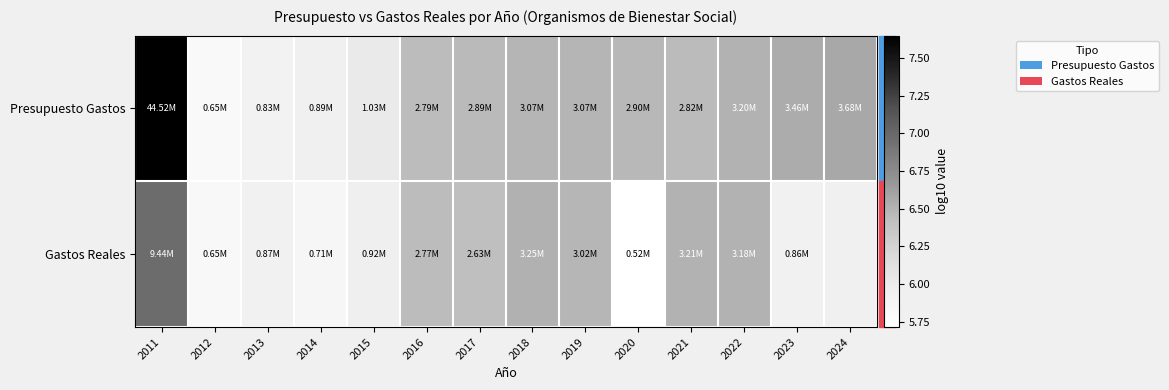

What is the highest value of the Gastos Reales series?

7.0